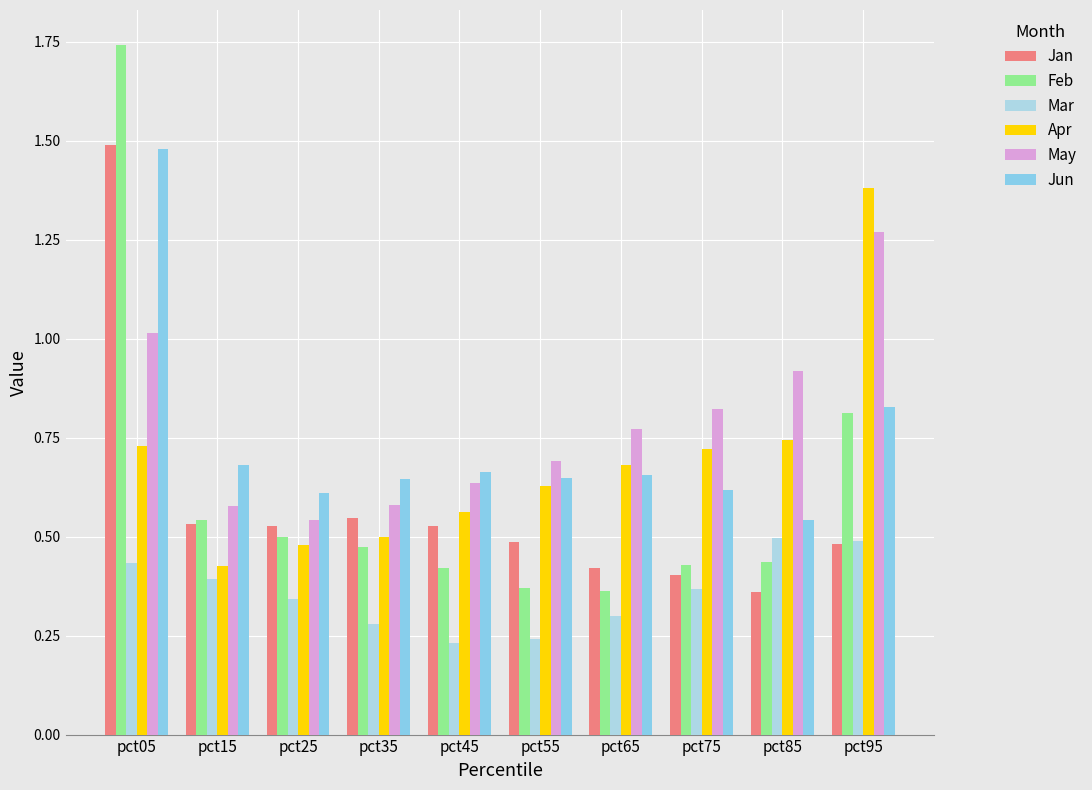

How many groups of bars are there?

10